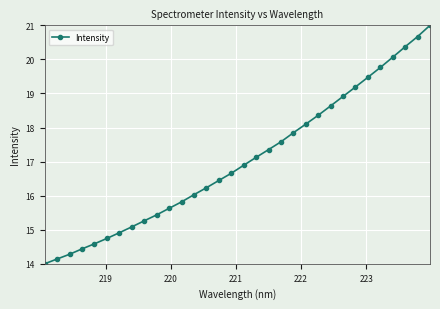

True or false: there are more than 1 points higher than both neighbors.

False